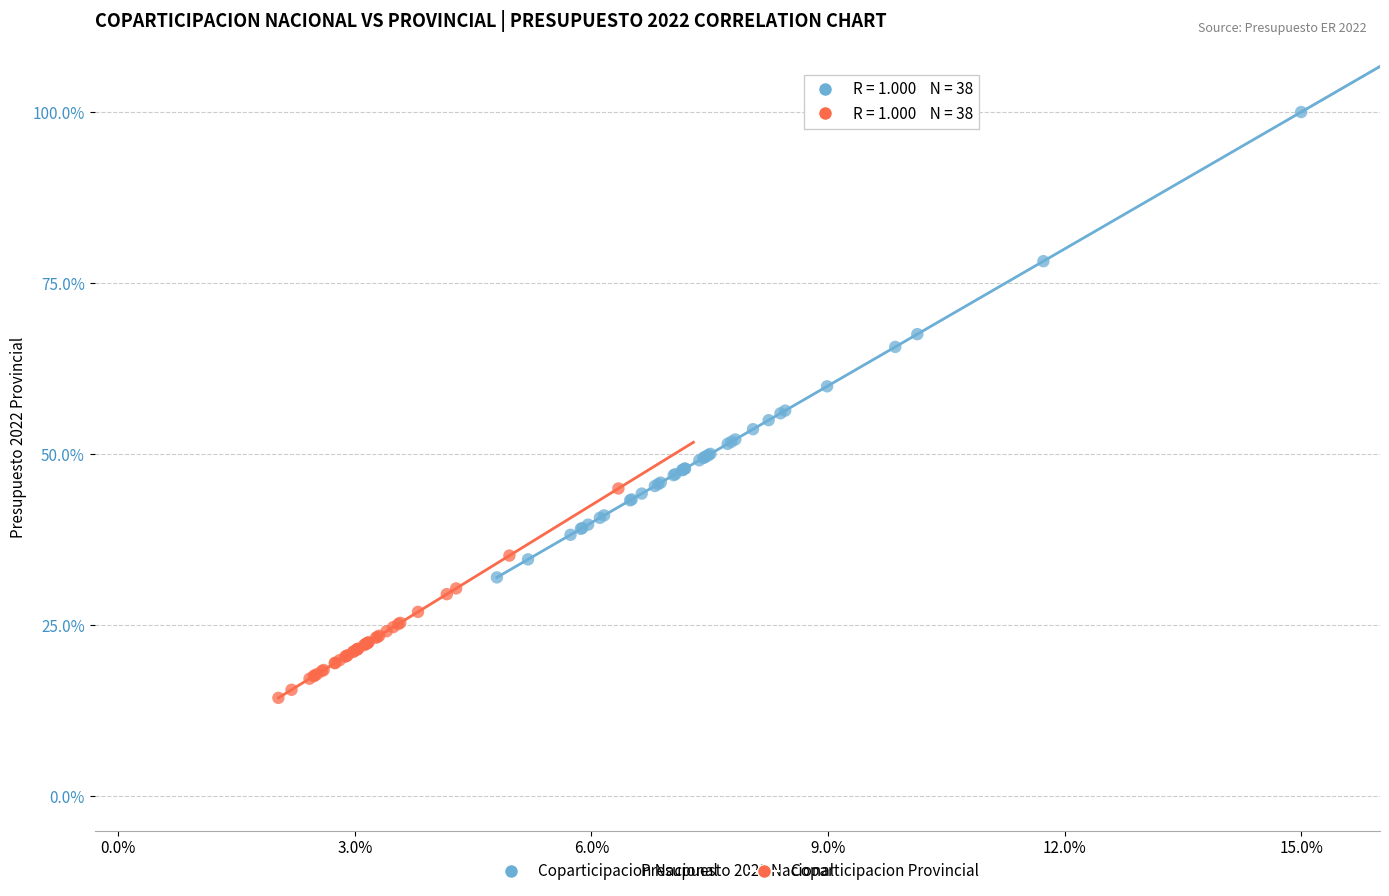

What are all the series names shown in the legend?

Coparticipacion Nacional, Coparticipacion Provincial